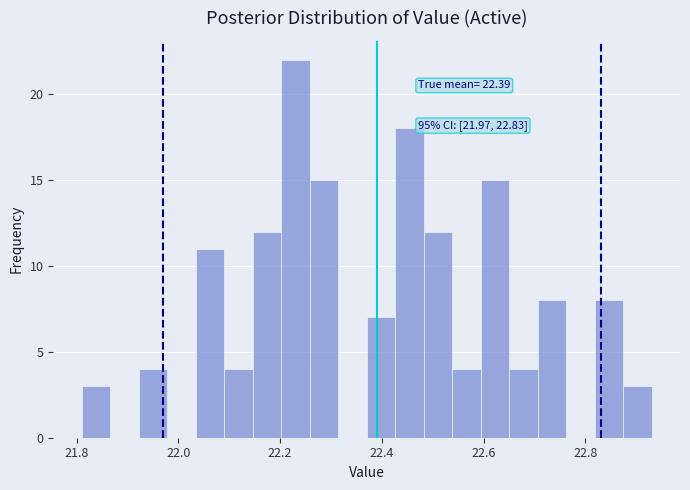

Read against the x-axis, roughly where is the centre of the tallest bar?

22.24